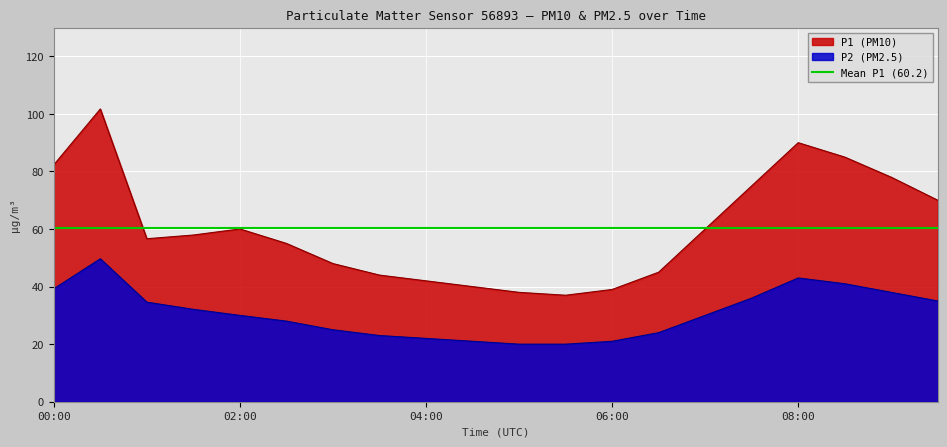

Count the number of categories in the chart.

20